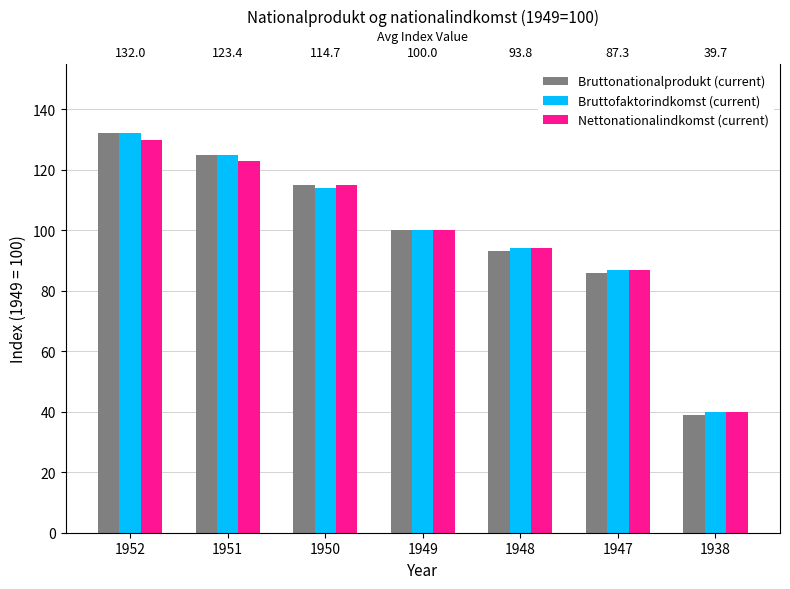

What are all the series names shown in the legend?

Bruttonationalprodukt (current), Bruttofaktorindkomst (current), Nettonationalindkomst (current)